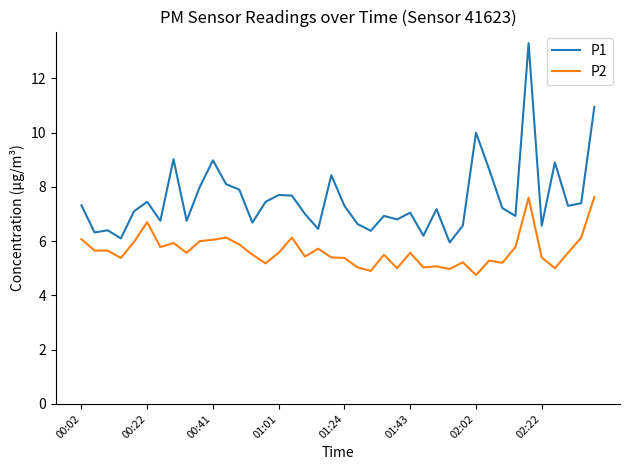

What is the maximum value shown in the chart?

13.3